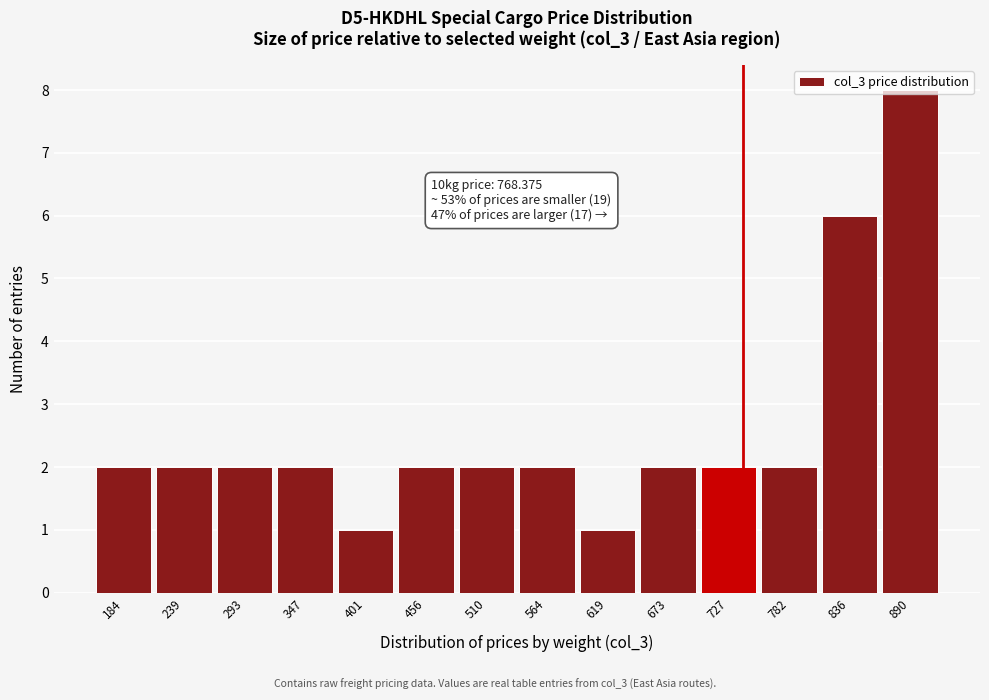

What is the value of the 7th bar from the left?

2